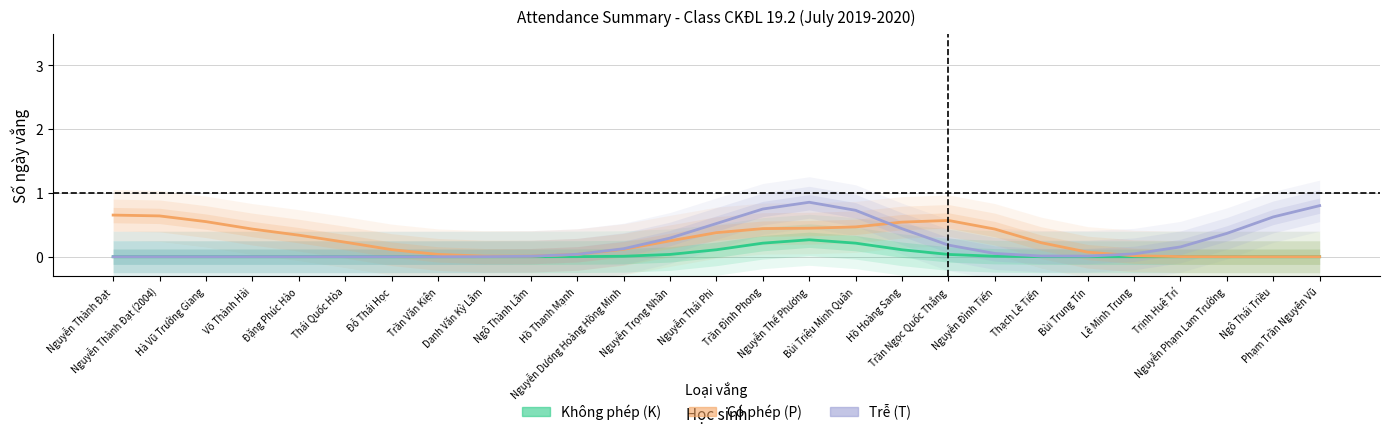

How many data points does each series have?

27